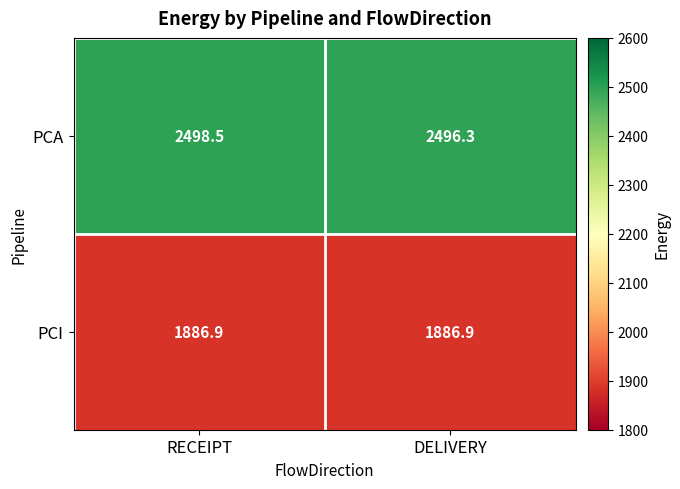

The value of PCI at RECEIPT is 919.2. True or false?

False